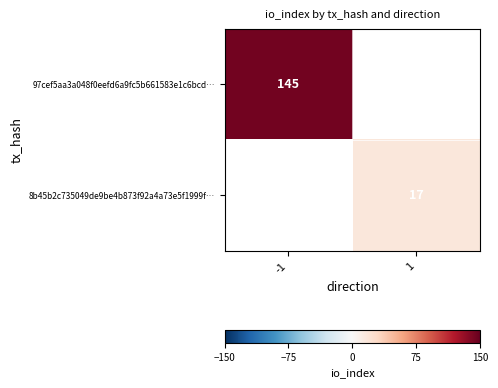

Is the value of 8b45b2c735049de9be4b873f92a4a73e5f1999f… at 1 greater than the value of 97cef5aa3a048f0eefd6a9fc5b661583e1c6bcd… at -1?

No